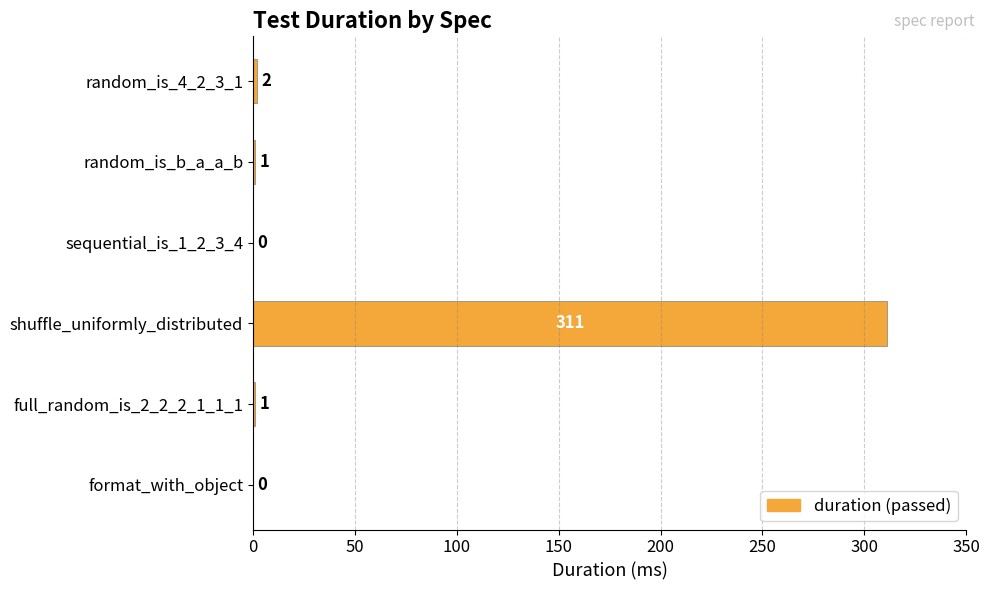

Does the chart contain stacked bars?

No